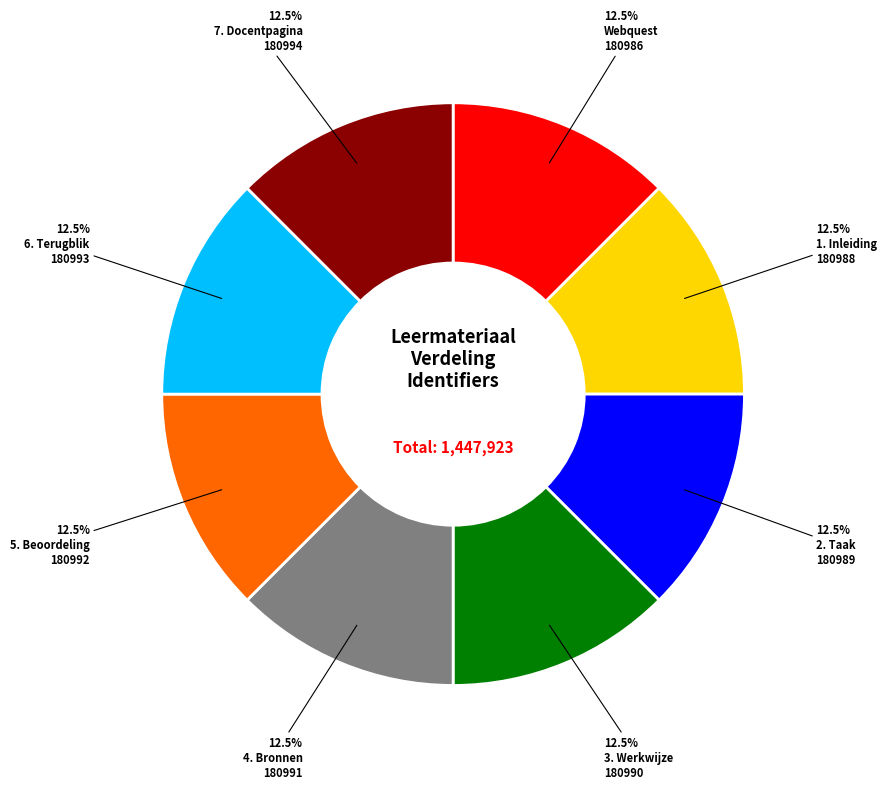

Count the number of slices in the pie.

8